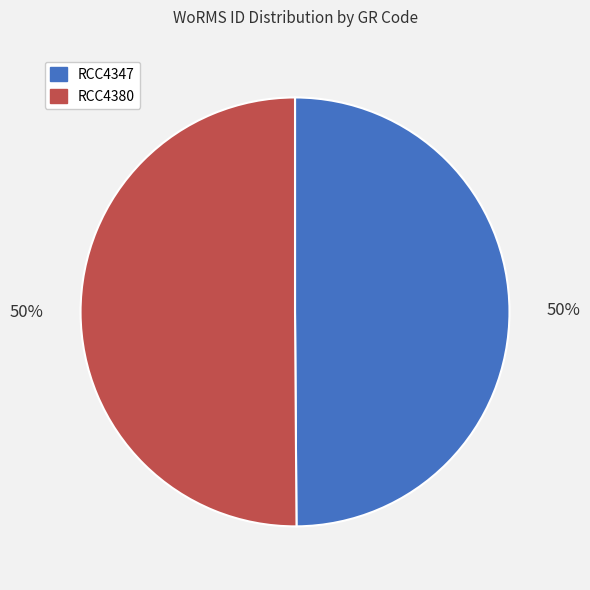

To the nearest percent, what percentage of the pie is RCC4347?

50%